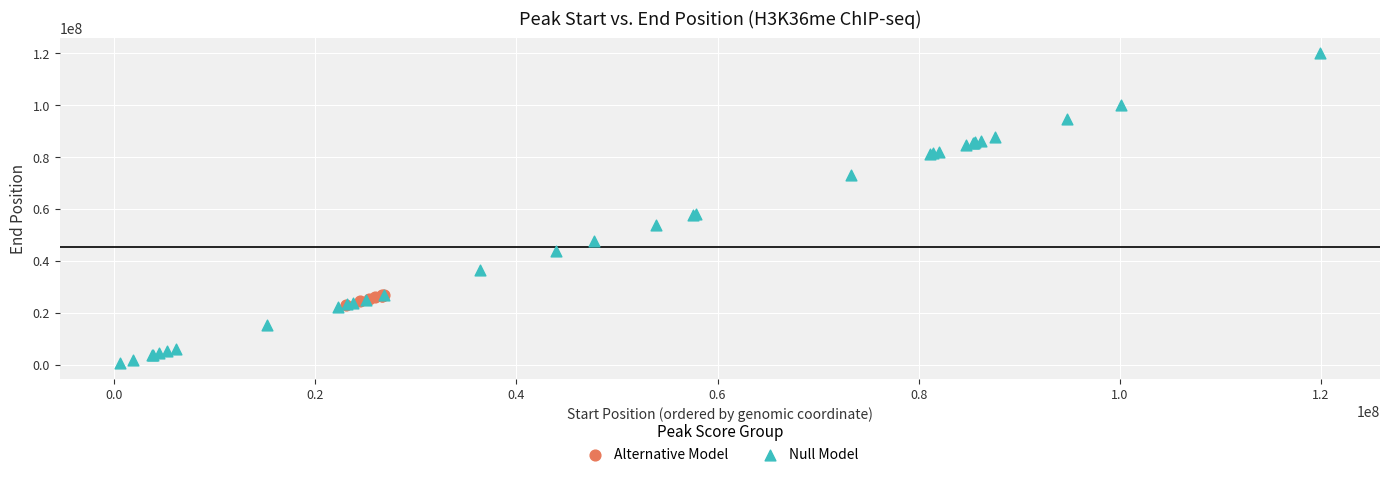

Which series has the largest Y range (max minus min)?

Null Model